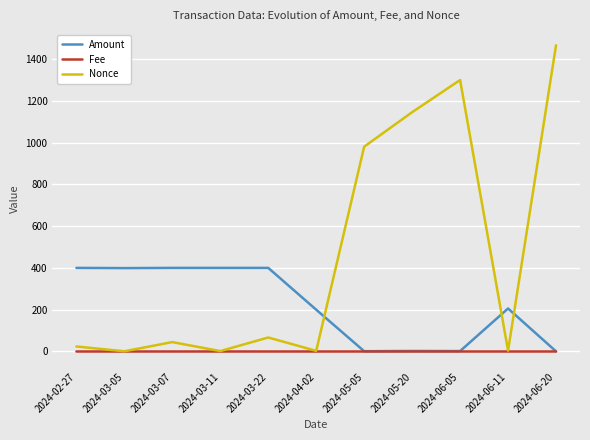

List the series in order of their peak value, lowest first.

Fee, Amount, Nonce